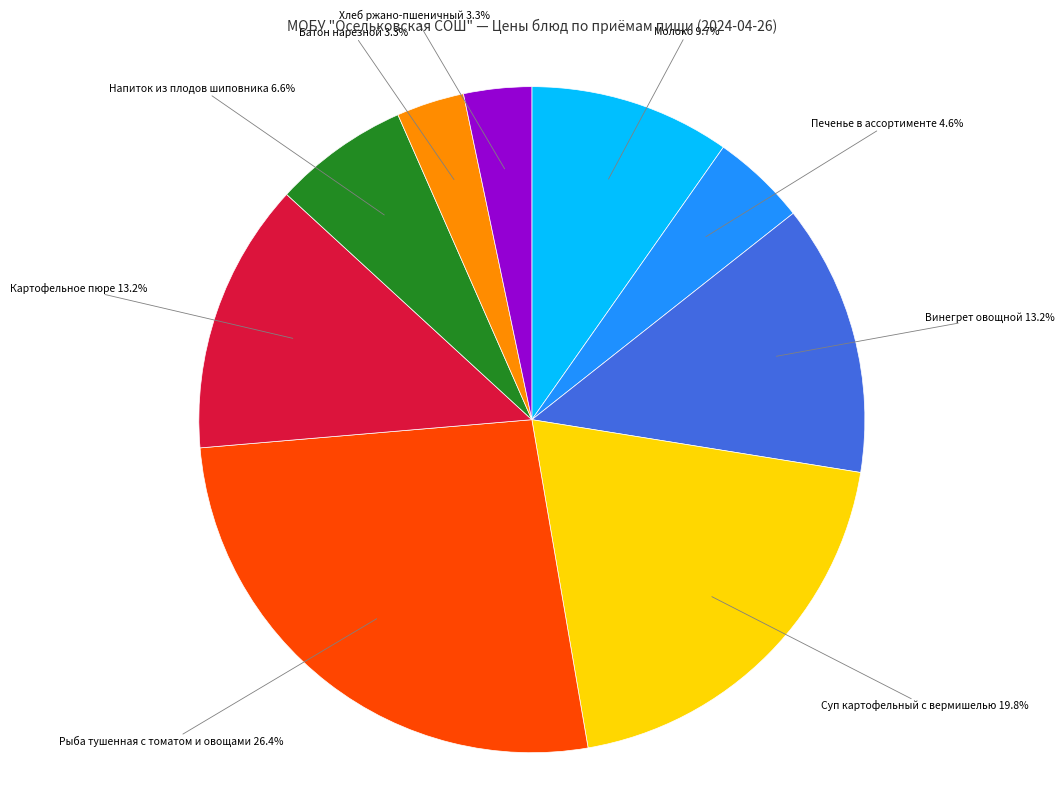

Which category has the biggest portion of the pie?

Рыба тушенная с томатом и овощами